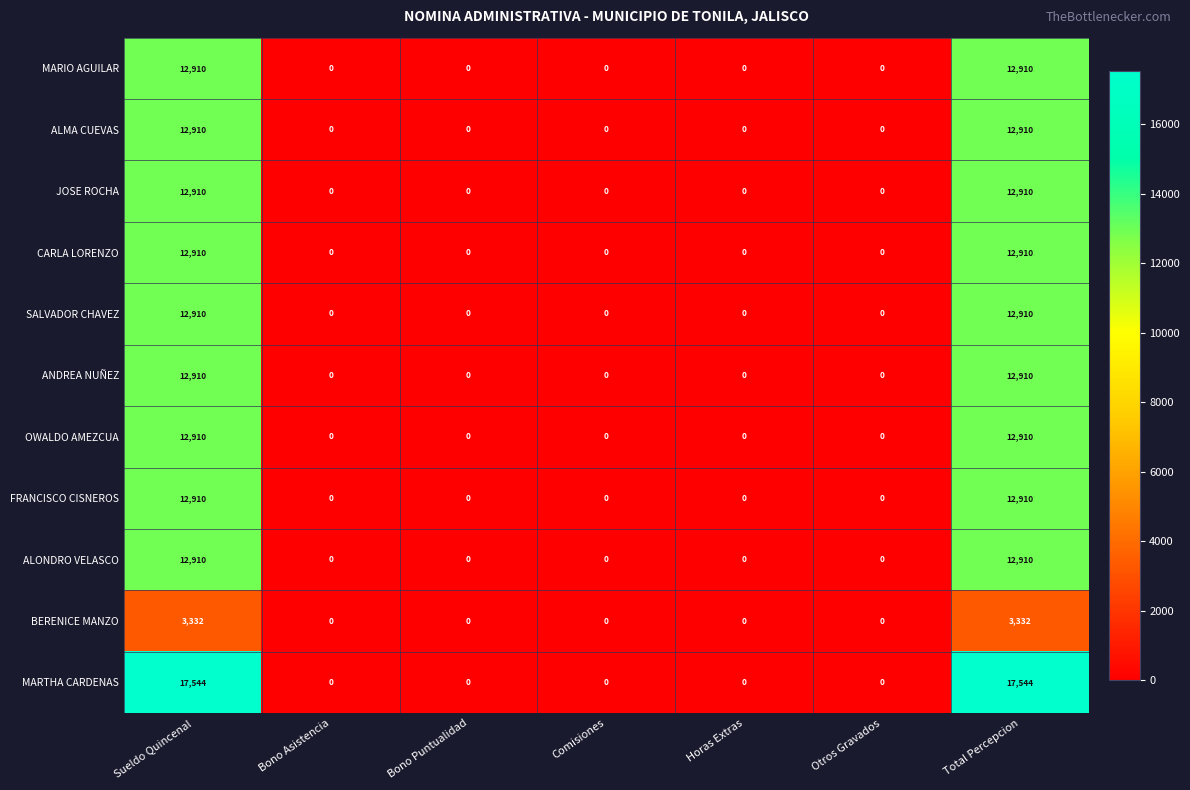

Which series has the largest range (max minus min)?

MARTHA CARDENAS